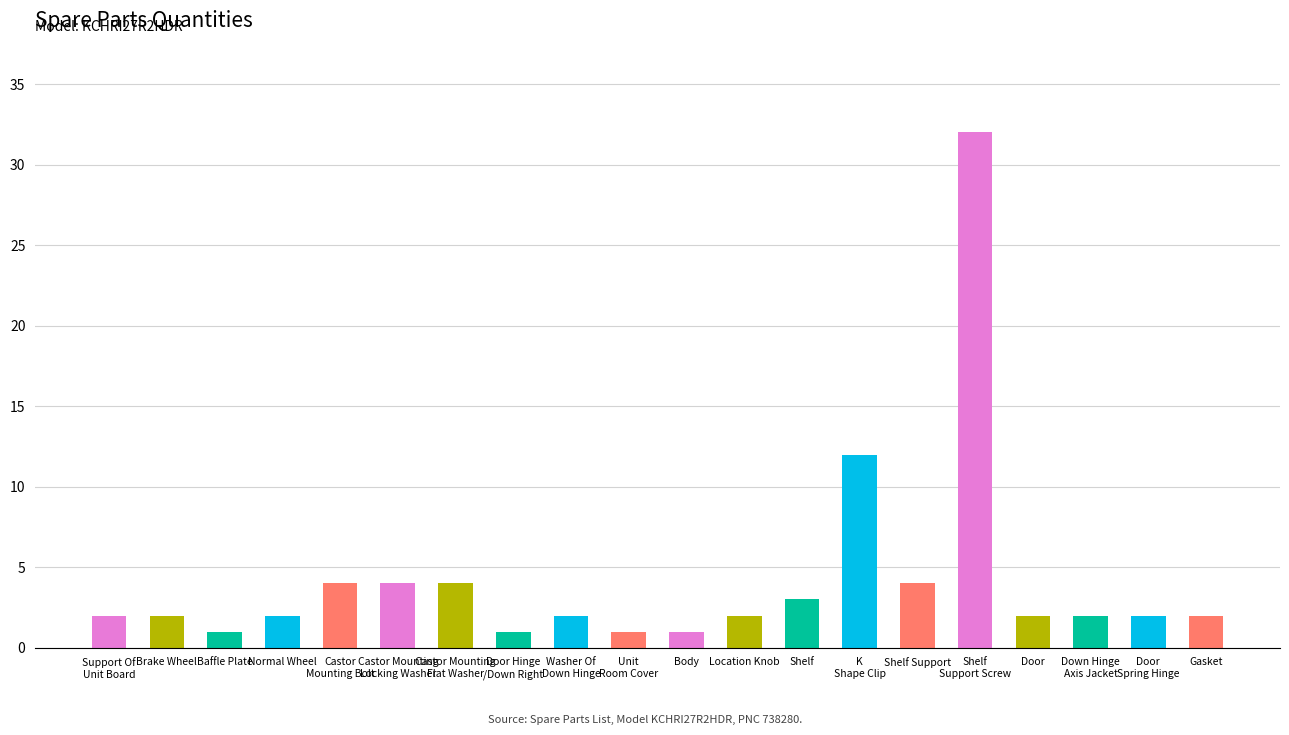

What is the average value?

4